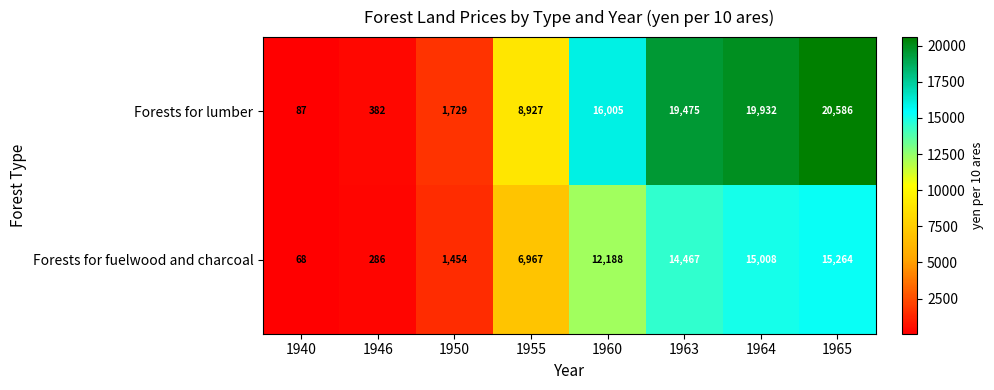

Between 1960 and 1964, which series saw the biggest shift?

row_0